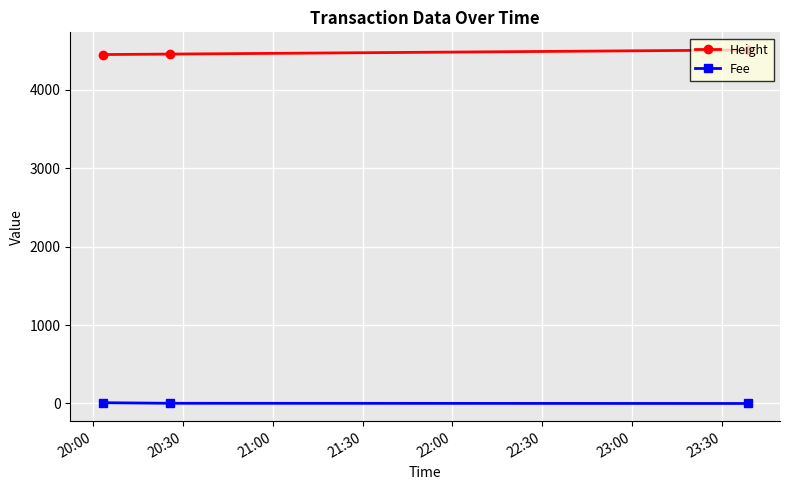

How many lines are shown in the chart?

2